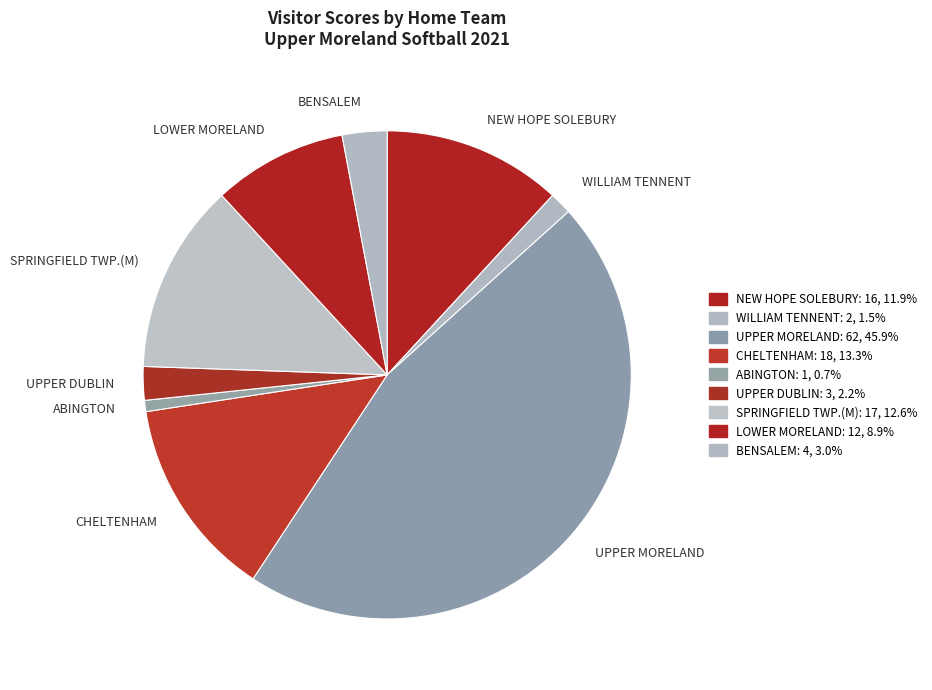

What is the smallest slice in the pie chart?

ABINGTON